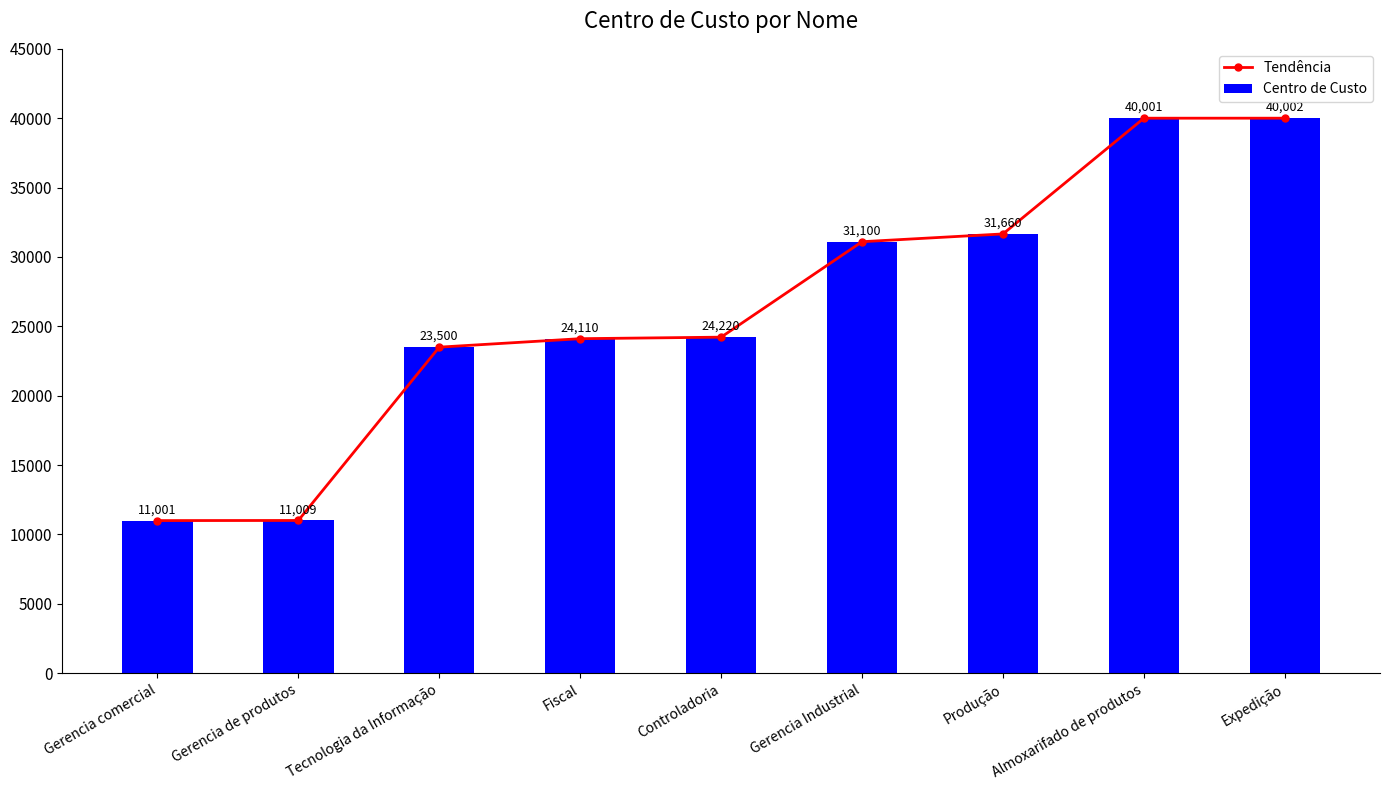

What position from the right is Controladoria?

5